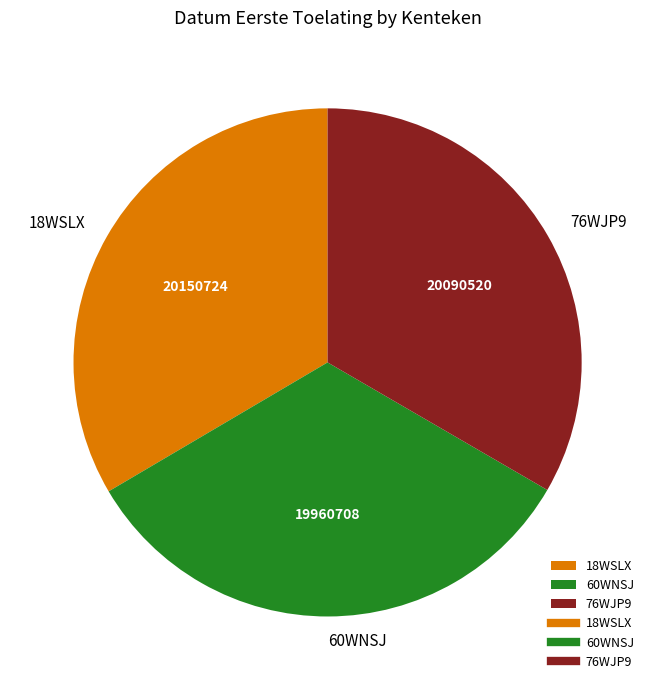

Approximately how many times larger is the value at 76WJP9 compared to 60WNSJ?

1.0